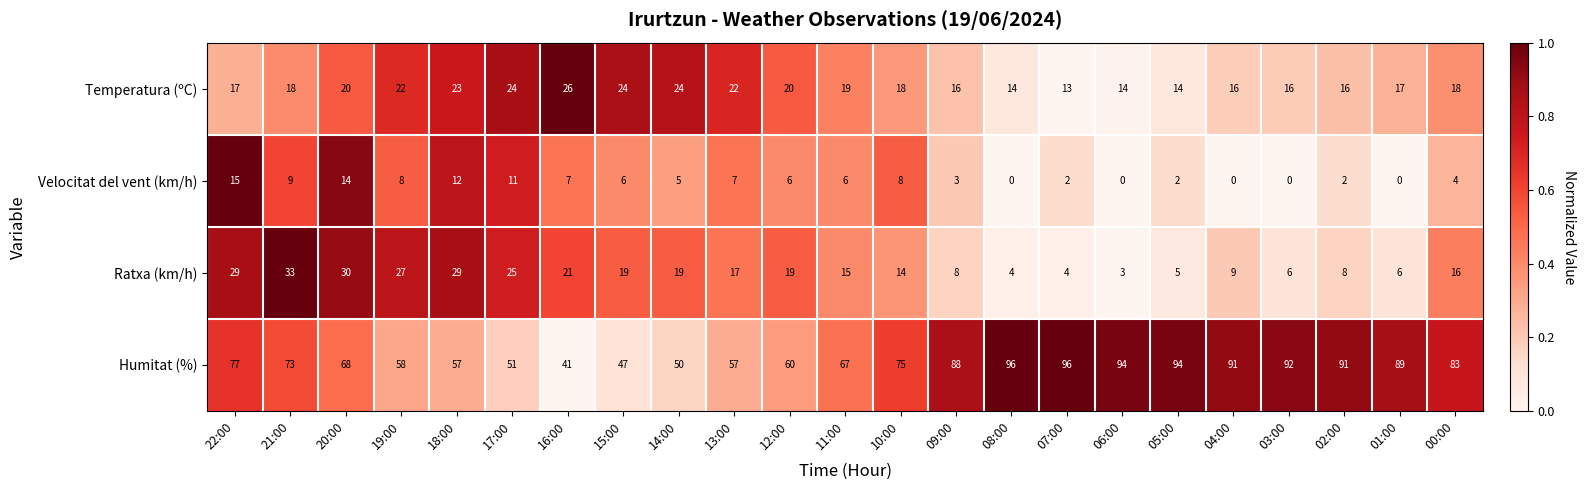

What is the sum of all Ratxa (km/h) values?

366